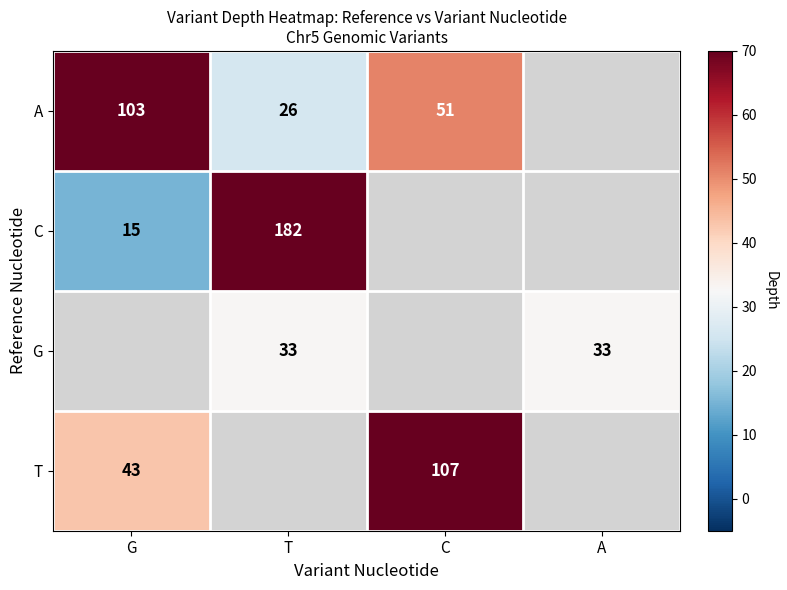

The A series shows 142.1 at G. True or false?

False